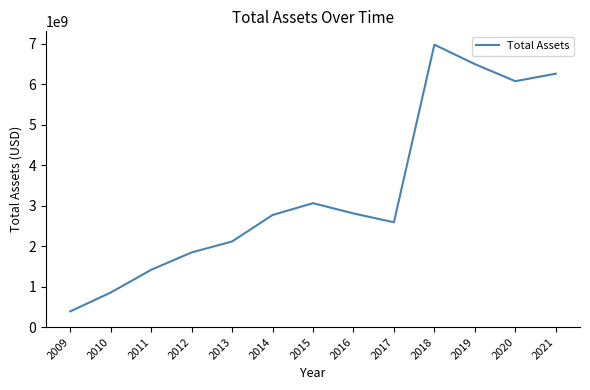

What is the maximum value shown in the chart?

6978348000